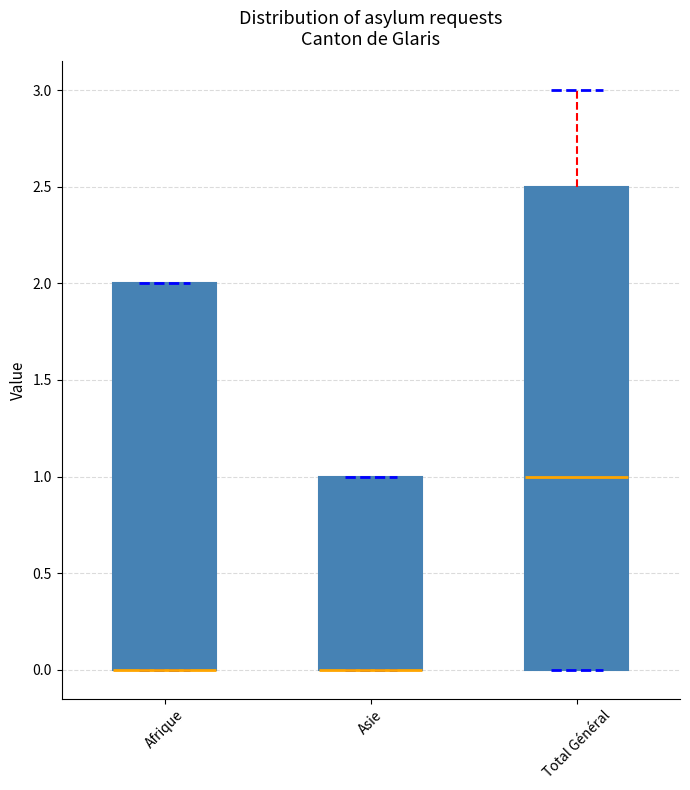

Comparing the boxes themselves (not the whiskers), which one is the tallest?

Total Général